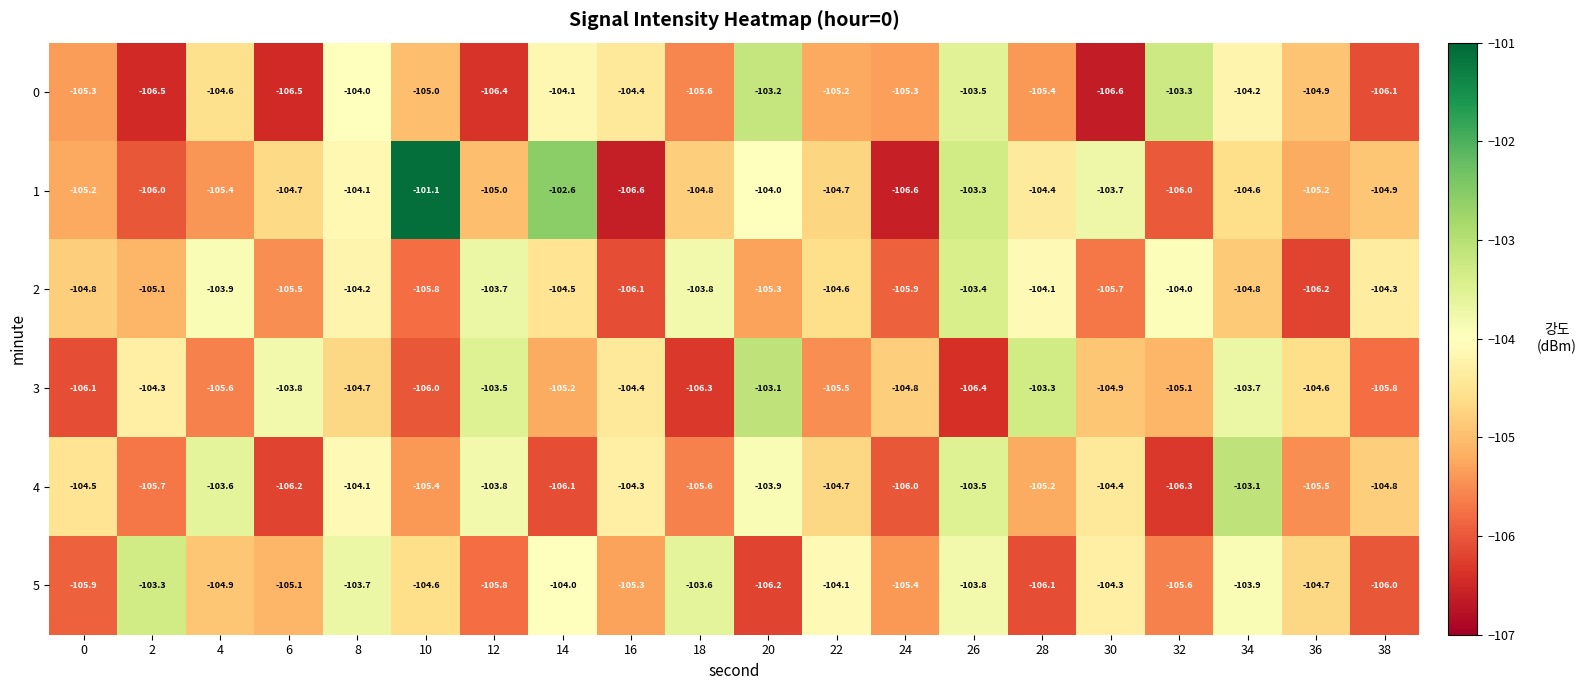

Rank the series at 0 from lowest to highest value.

3, 5, 0, 1, 2, 4